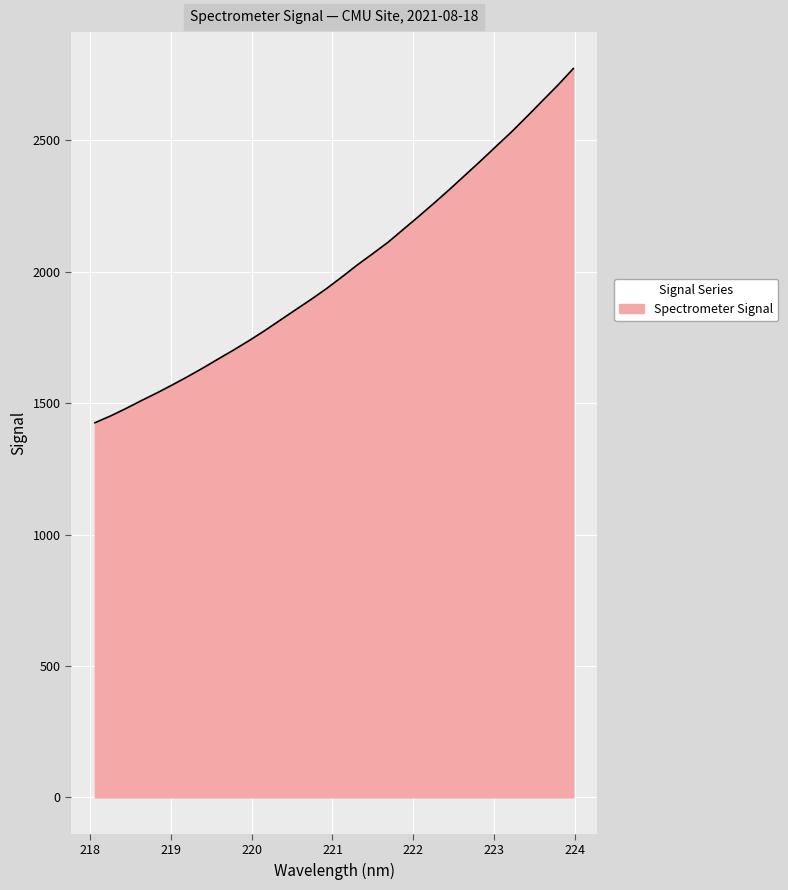

What is the maximum value shown in the chart?

2773.1